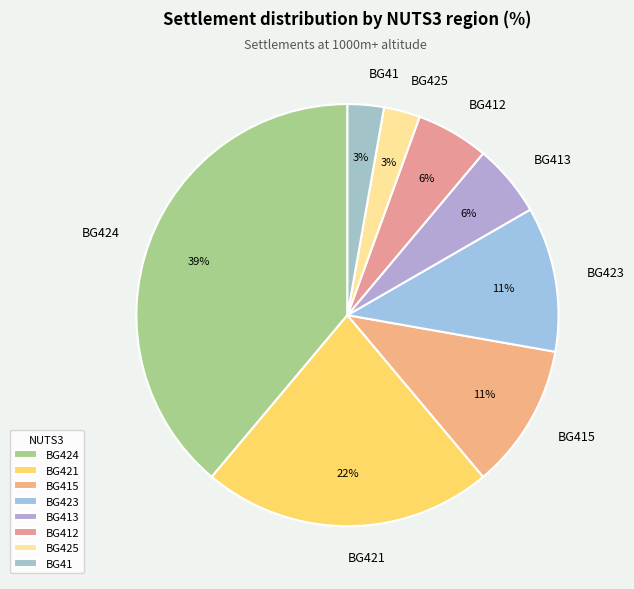

Which slice is the largest?

BG424